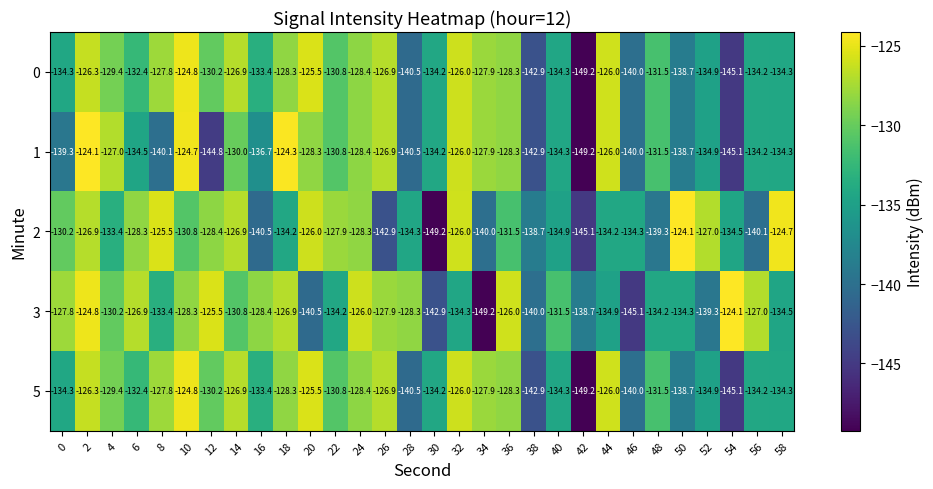

How many data points in 5 are above -130?

13